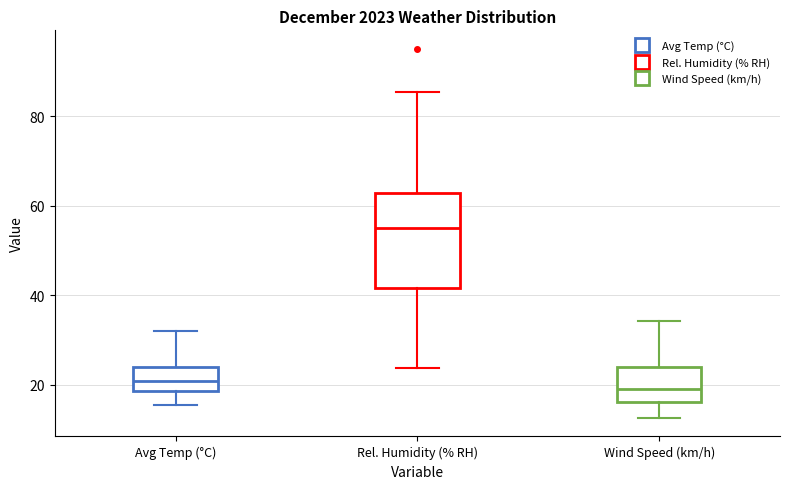

Where is the upper edge of the box for Avg Temp (°C) on the y-axis? The values are not printed on the chart, so give them approximately, as read against the axis.

24